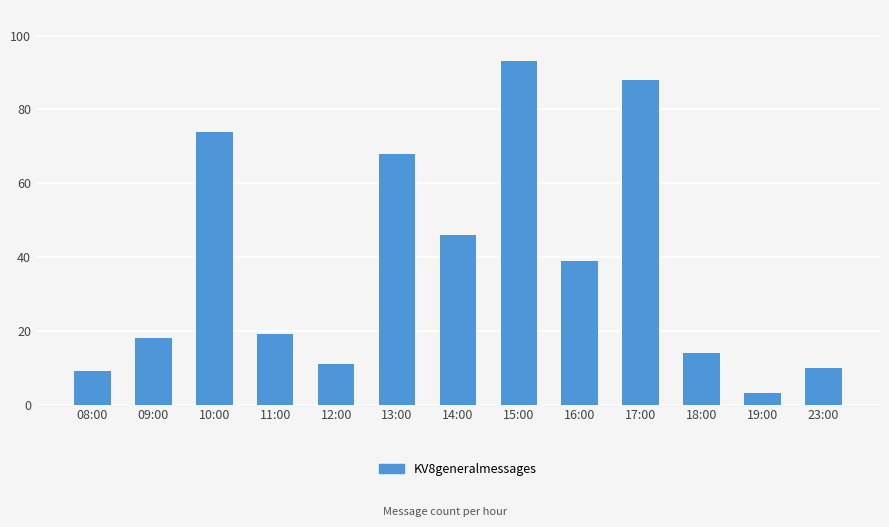

How many distinct data groups are displayed?

1